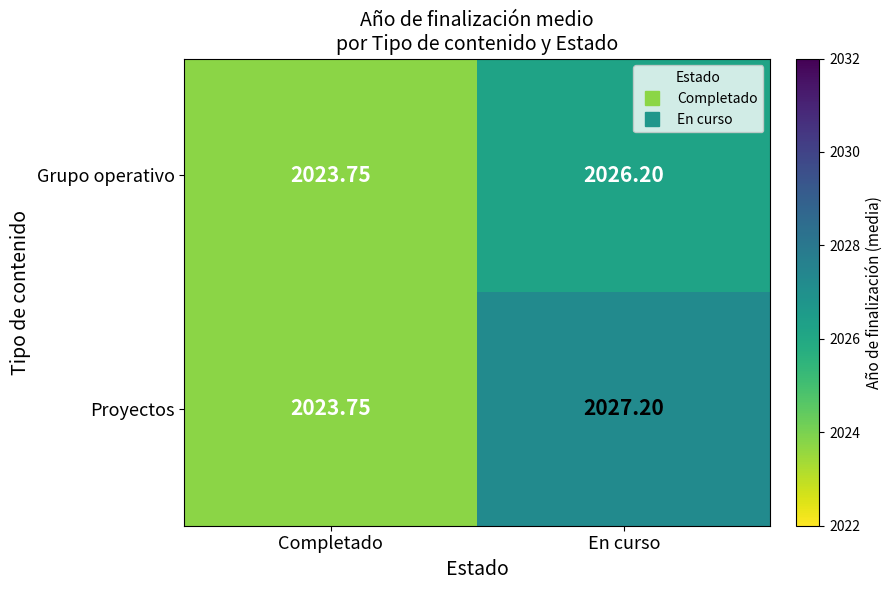

Where does the Proyectos series first go above 2027?

En curso